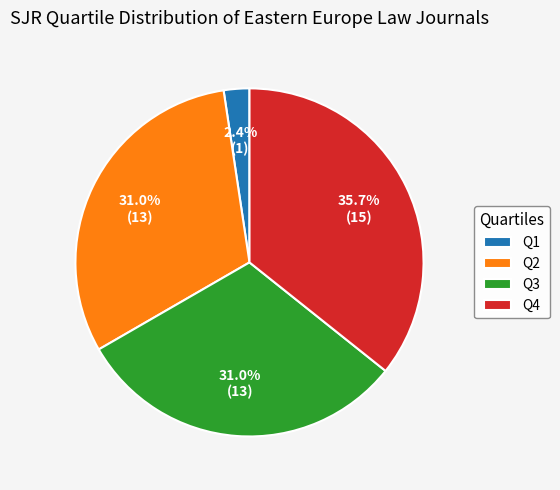

Does Q4 represent more than half of the total?

No